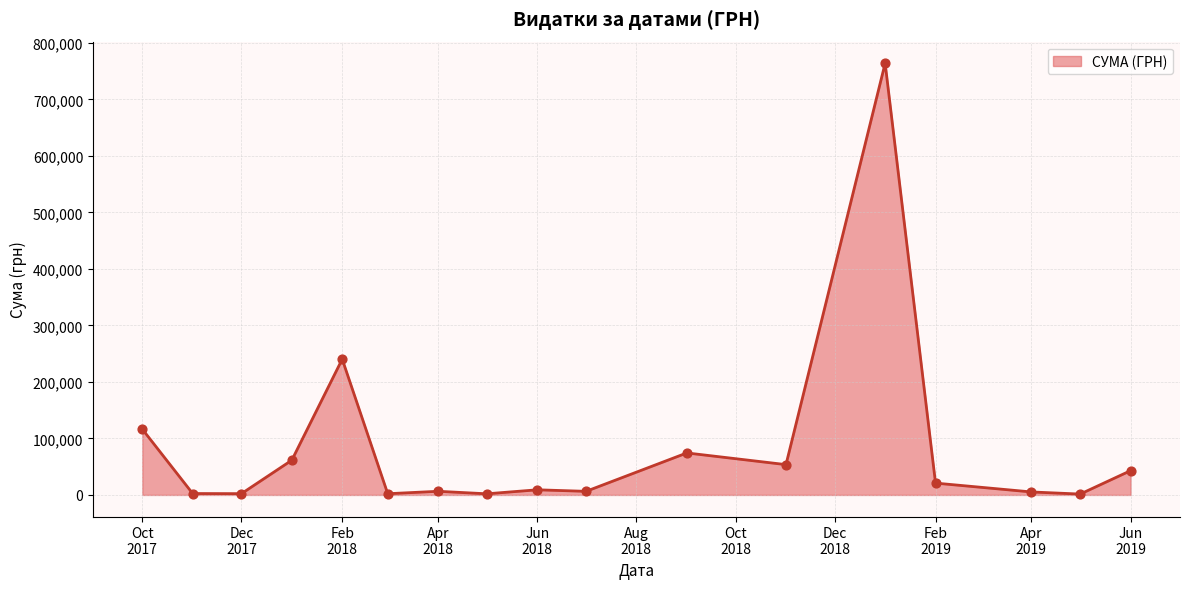

What is the greatest value displayed?

763991.5